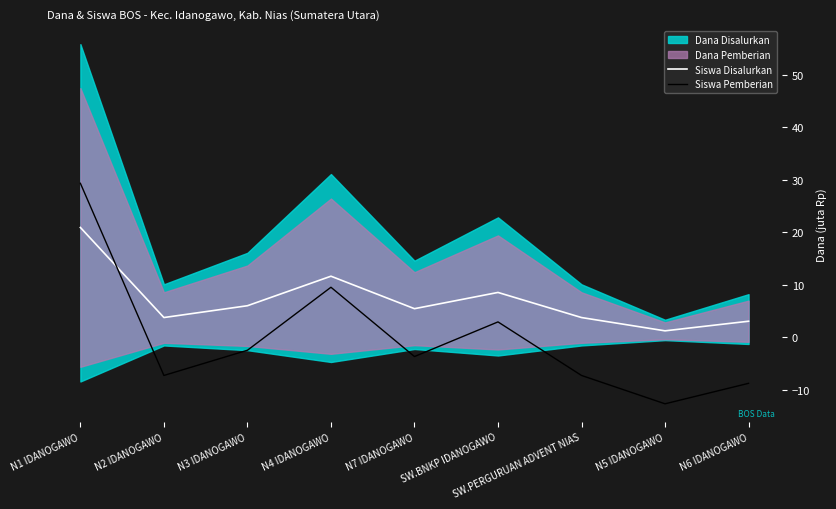

What is the approximate value of Siswa Pemberian at N7 IDANOGAWO?

-3.6